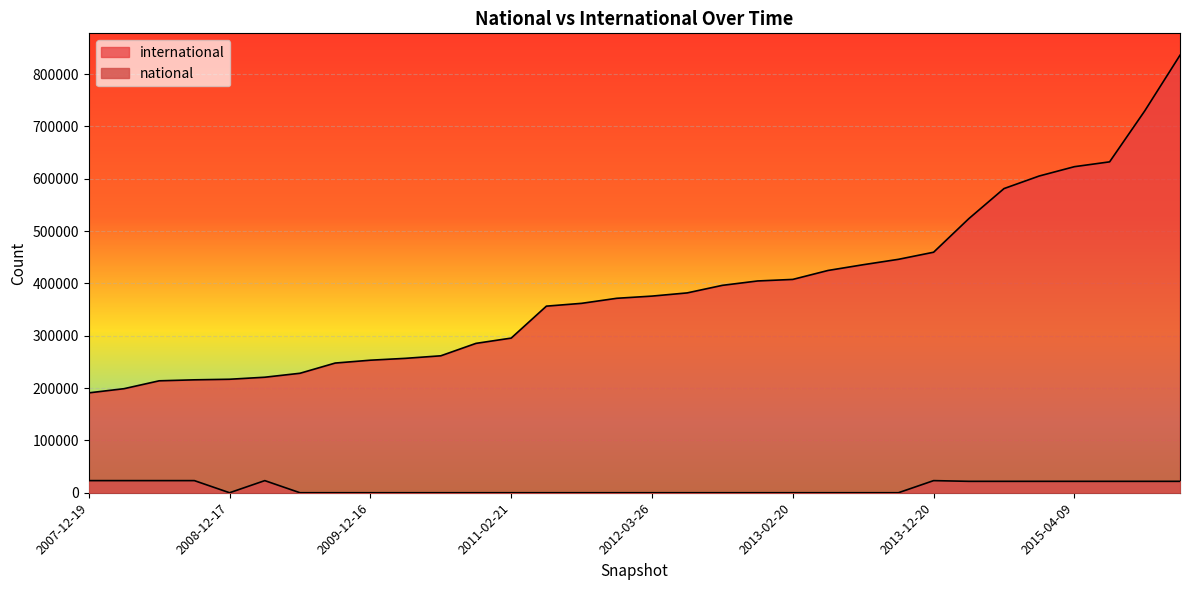

Which has a higher value, 2012-10-31 or 2009-12-16?

2012-10-31